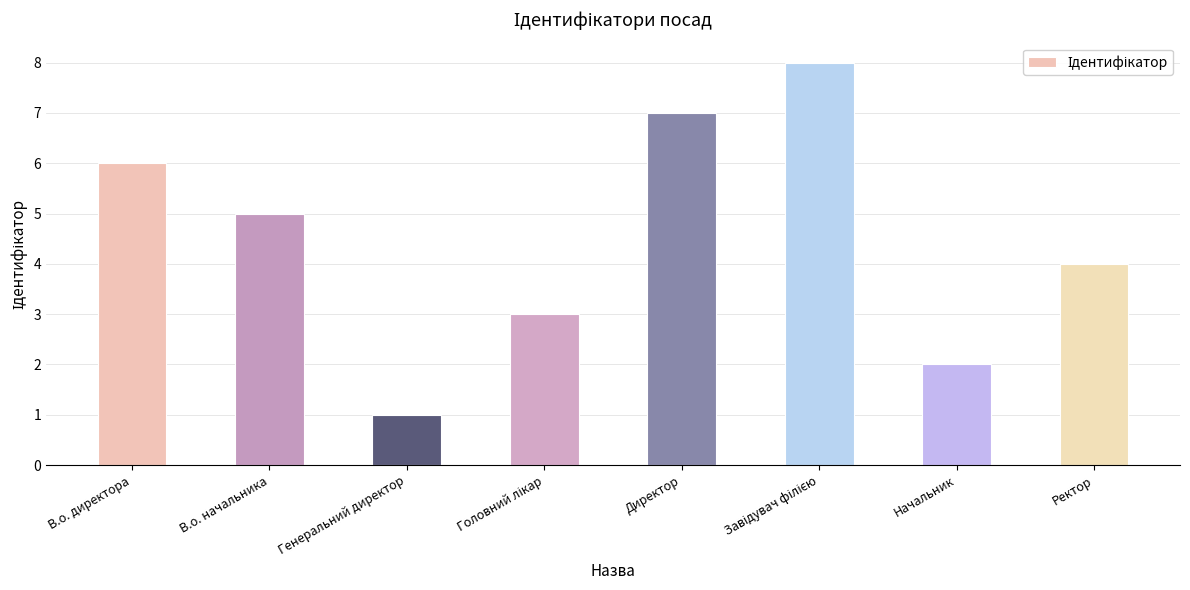

Approximately how many times larger is the value at Генеральний директор compared to Начальник?

0.5